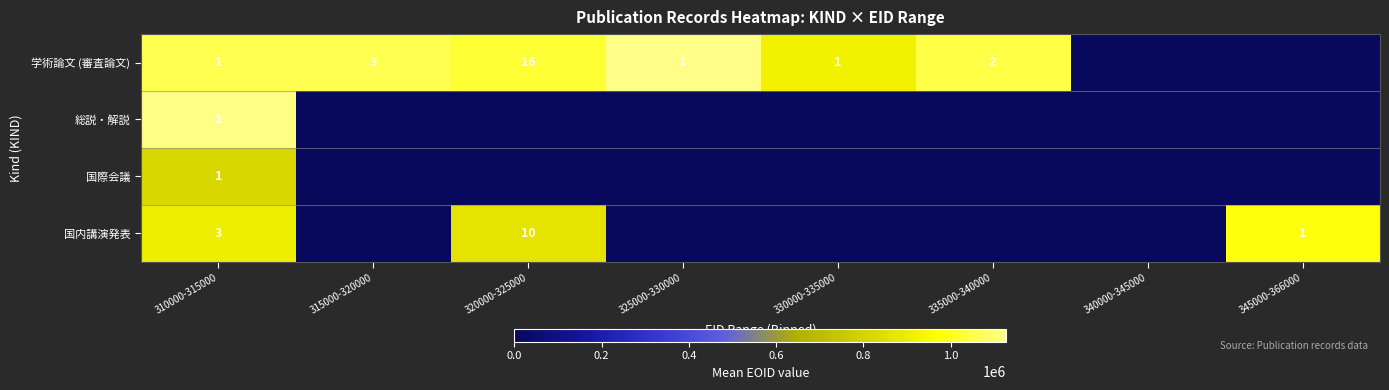

What is the total value across all series at 310000-315000?

6